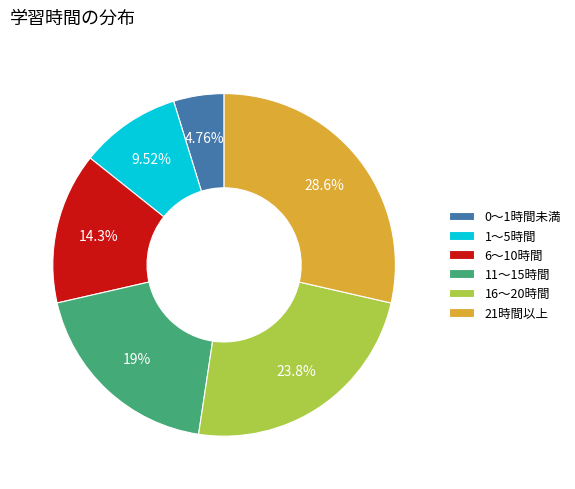

How many slices are in this pie chart?

6